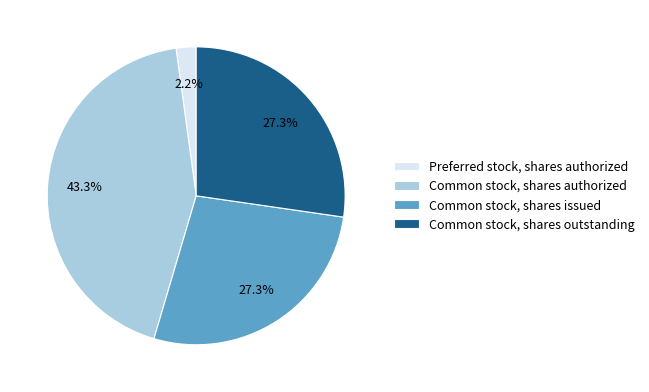

Is Common stock, shares issued the majority of the pie?

No